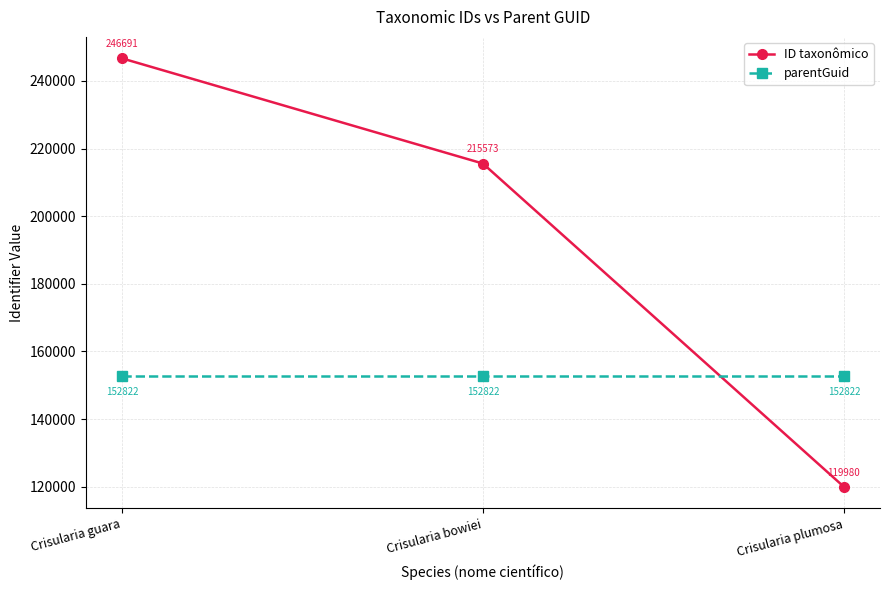

List the series in order of their overall mean, lowest first.

parentGuid, ID taxonômico